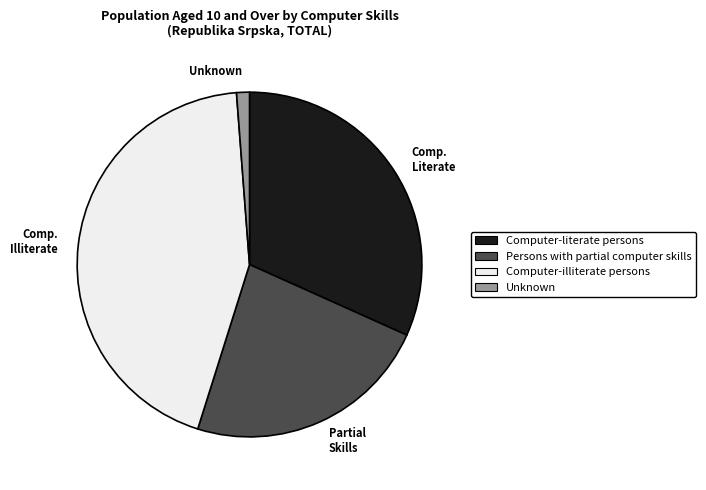

What is the largest slice in the pie chart?

Computer-illiterate persons